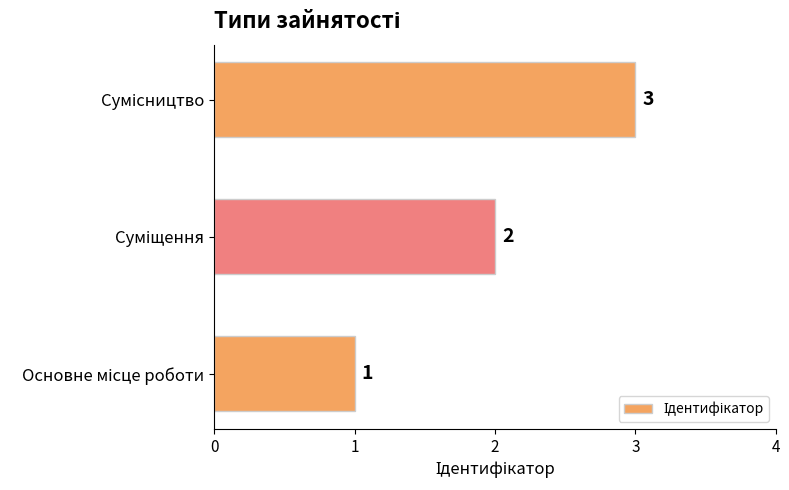

What is the sum of all values?

6